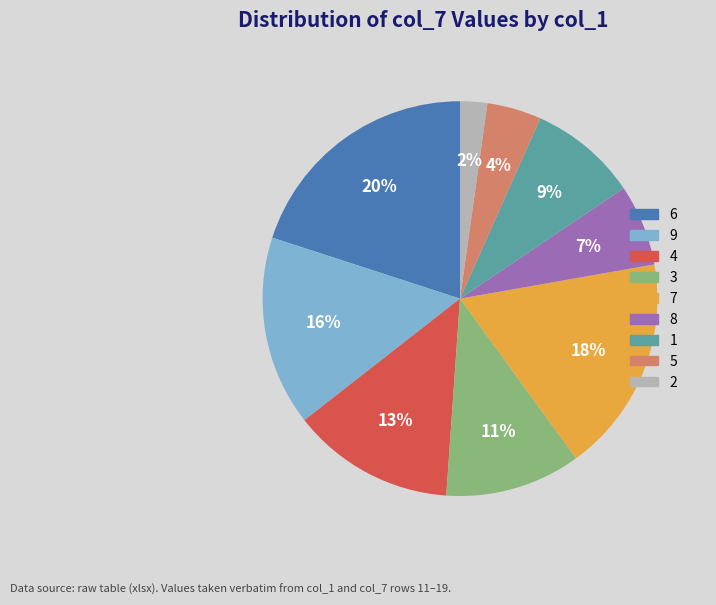

To the nearest percent, what is the average slice percentage?

11%